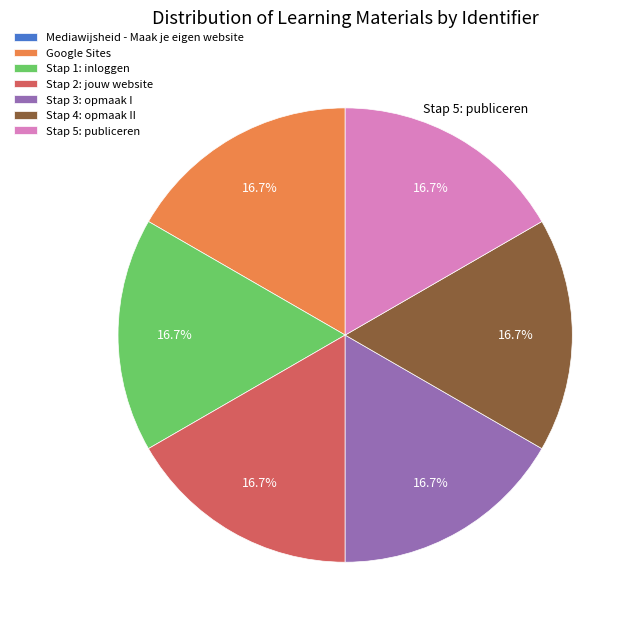

The Stap 2: jouw website slice represents 17% of the pie. True or false?

True